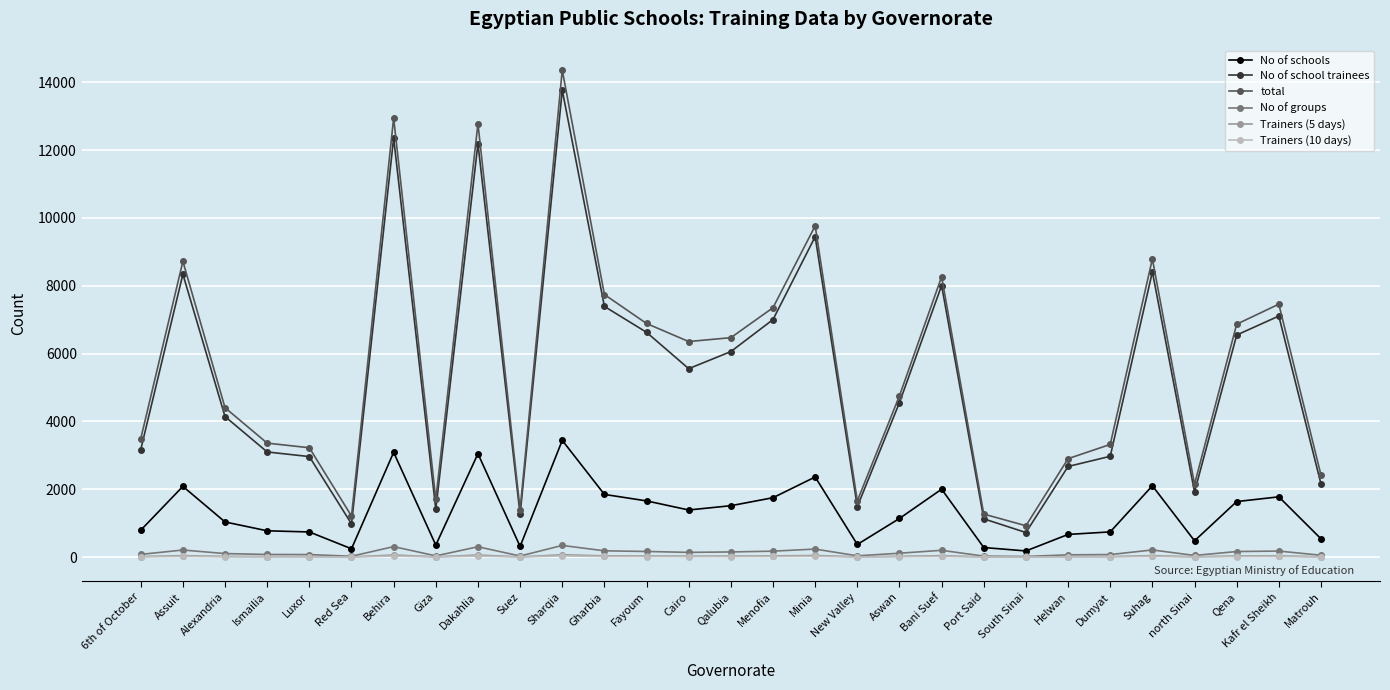

True or false: No of schools and No of groups intersect in this chart.

False